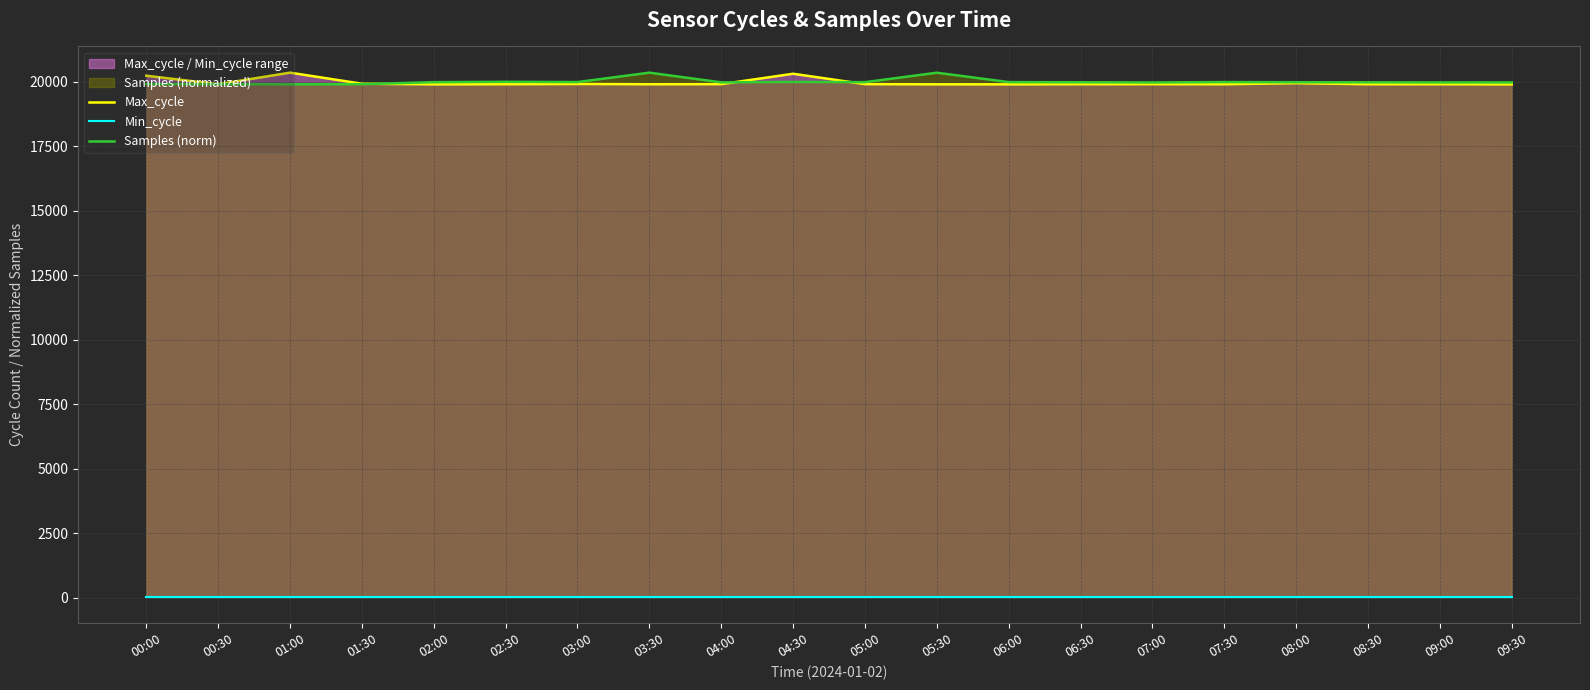

In Samples (norm), how many points are lower than both neighbors (excluding endpoints)?

6